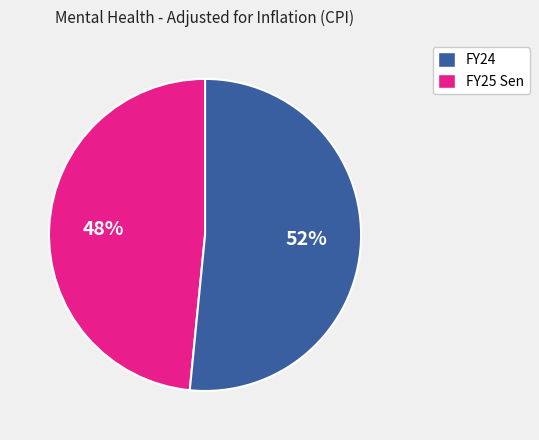

Is there any slice that represents more than half of the pie?

Yes